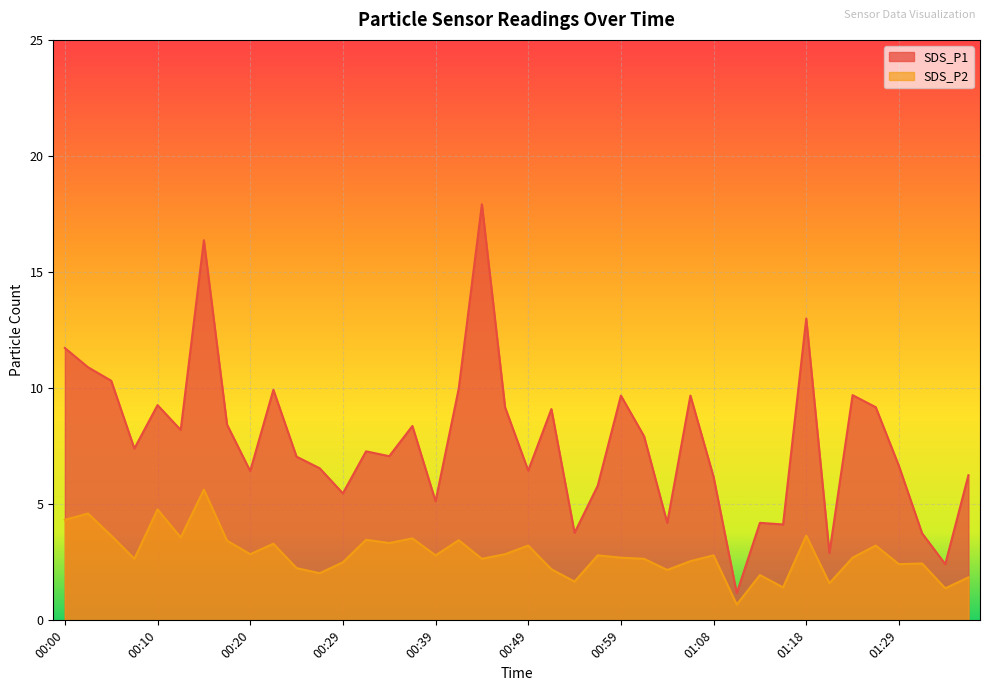

What is the label of the 39th point from the left?

01:34